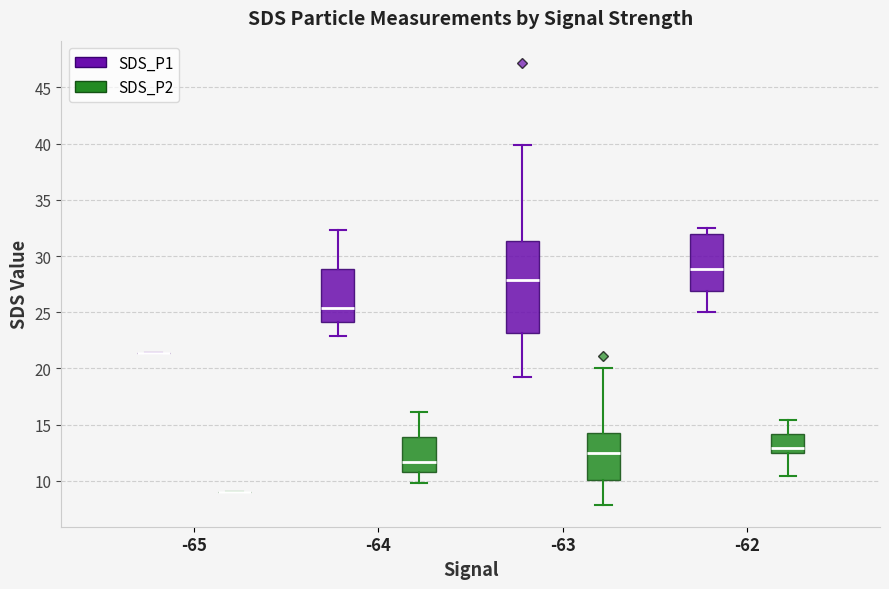

Which box is the tallest, from its lower edge to its upper edge?

-63 (SDS_P1)